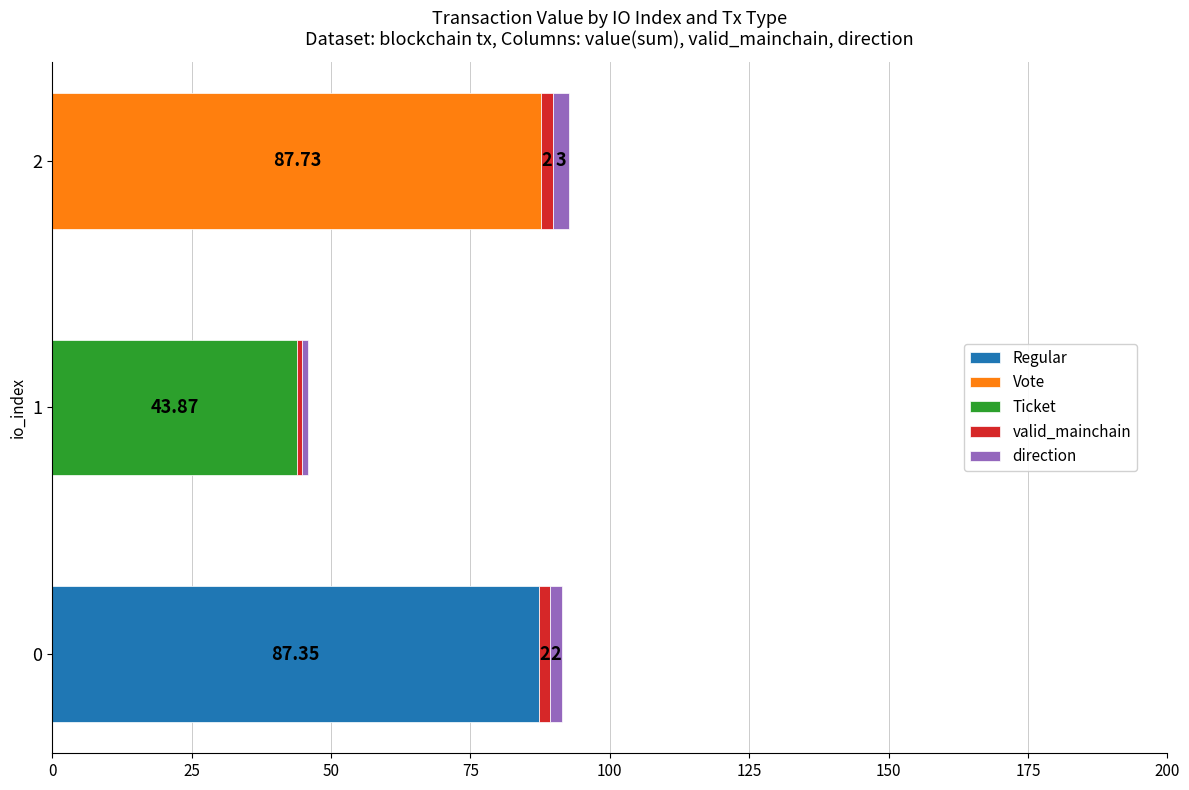

How many categories are shown in the chart?

3